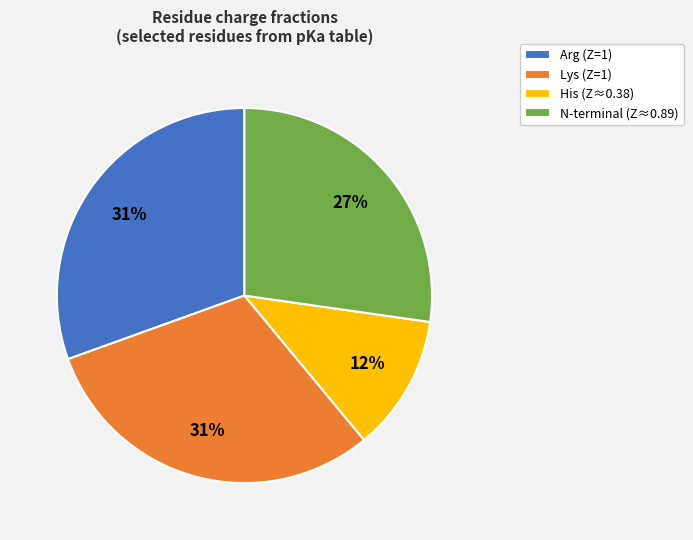

Combined, do Lys (Z=1) and Arg (Z=1) account for over 50%?

Yes